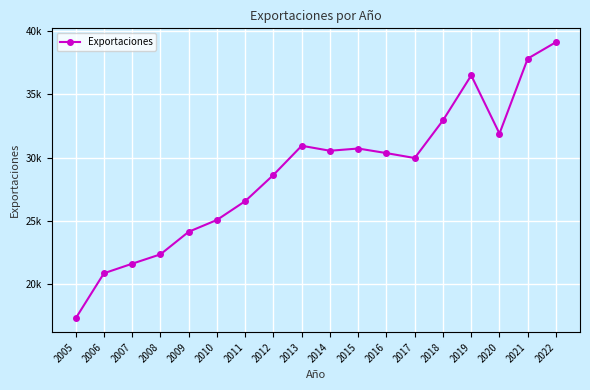

True or false: there are more than 1 points higher than both neighbors.

True